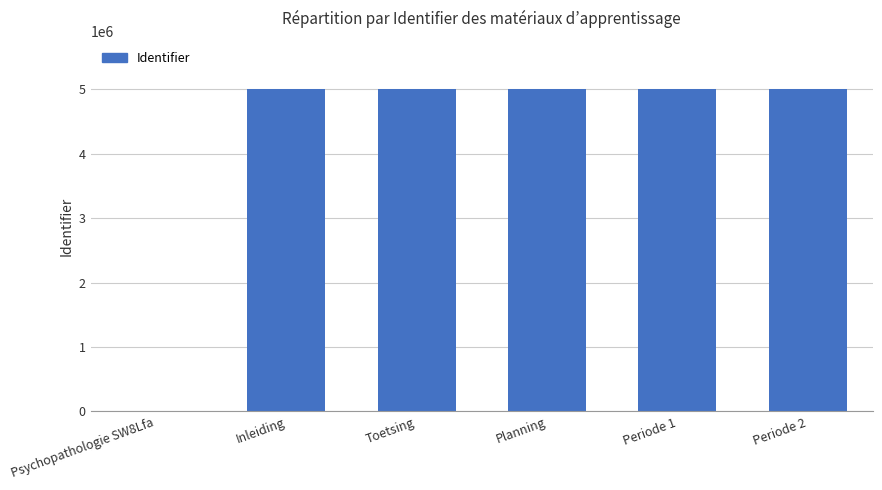

Between Periode 2 and Psychopathologie SW8Lfa, which is larger?

Periode 2